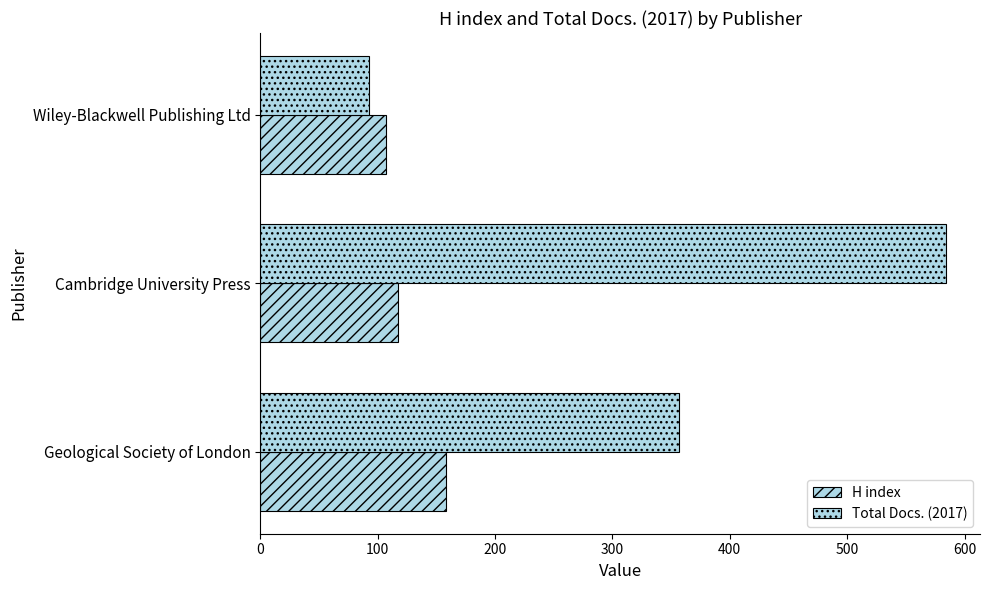

Which series has the widest spread of values?

Total Docs. (2017)